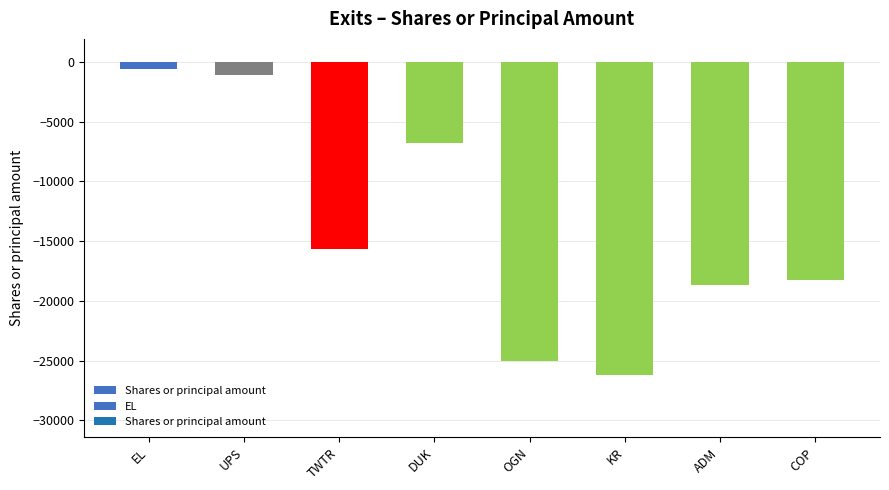

Are the bars grouped side by side (vs. stacked)?

No